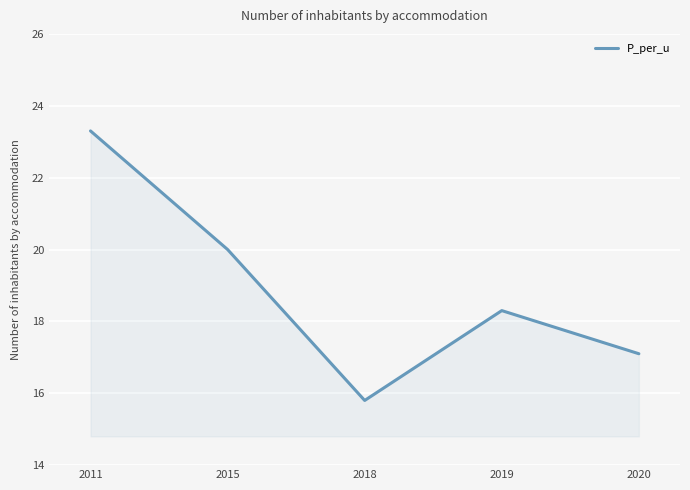

What is the difference between the maximum and second lowest values?

6.2